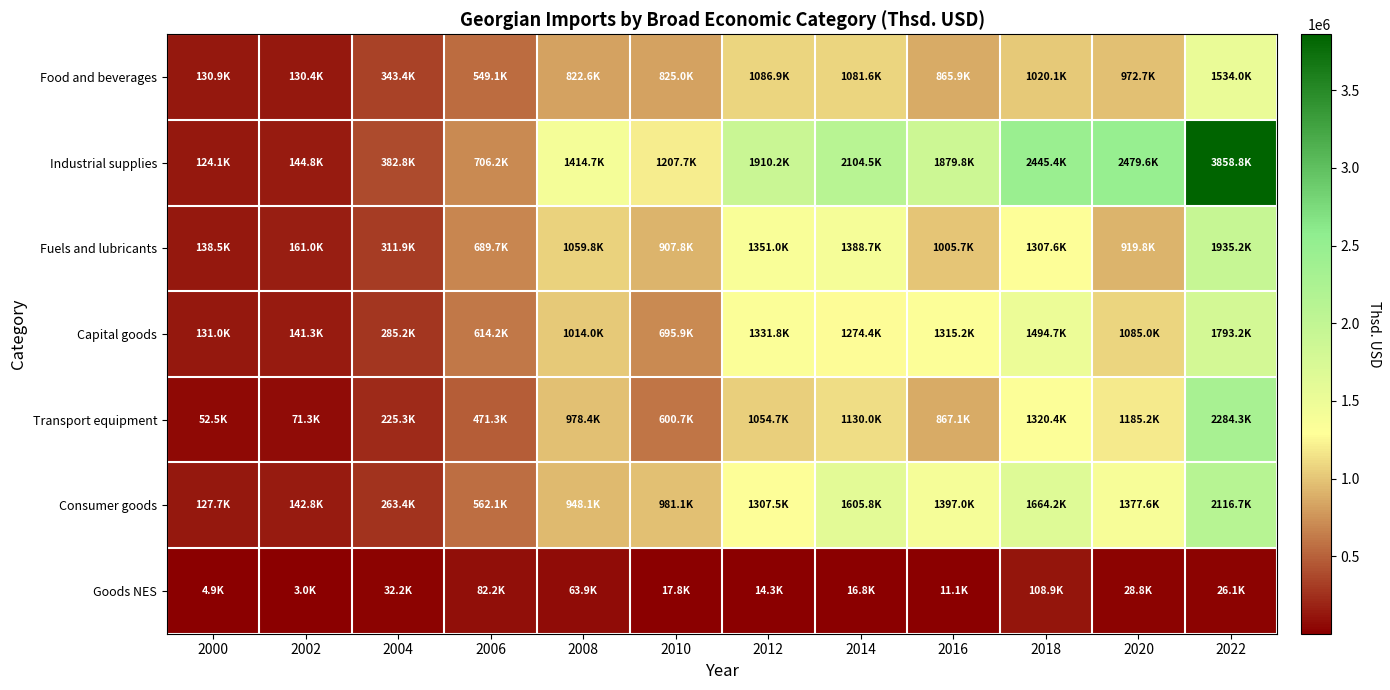

Reading left to right, extract all data points from this chart.

Food and beverages: 2000=130855.4	2002=130352.7	2004=343438.0	2006=549124.6	2008=822634.4	2010=825003.0	2012=1086925.7	2014=1081570.7	2016=865860.5	2018=1020078.6	2020=972688.0	2022=1533980.1
Industrial supplies: 2000=124090.2	2002=144808.9	2004=382801.1	2006=706224.3	2008=1414678.2	2010=1207709.9	2012=1910175.4	2014=2104478.5	2016=1879799.2	2018=2445386.1	2020=2479598.9	2022=3858833.6
Fuels and lubricants: 2000=138484.7	2002=161035.5	2004=311890.4	2006=689680.9	2008=1059816.1	2010=907830.0	2012=1351043.2	2014=1388718.0	2016=1005734.7	2018=1307618.1	2020=919818.0	2022=1935209.0
Capital goods: 2000=130955.5	2002=141333.4	2004=285230.0	2006=614158.3	2008=1014001.2	2010=695903.2	2012=1331784.6	2014=1274358.1	2016=1315180.9	2018=1494698.1	2020=1085027.8	2022=1793227.3
Transport equipment: 2000=52495.4	2002=71345.0	2004=225327.8	2006=471306.8	2008=978392.5	2010=600671.9	2012=1054671.6	2014=1130049.5	2016=867083.2	2018=1320446.7	2020=1185193.7	2022=2284318.3
Consumer goods: 2000=127714.9	2002=142829.8	2004=263431.5	2006=562110.2	2008=948110.0	2010=981085.4	2012=1307475.1	2014=1605802.3	2016=1396952.9	2018=1664157.9	2020=1377596.7	2022=2116714.2
Goods NES: 2000=4913.0	2002=2986.3	2004=32224.1	2006=82227.2	2008=63908.0	2010=17761.1	2012=14303.3	2014=16837.3	2016=11086.8	2018=108861.5	2020=28753.6	2022=26100.5